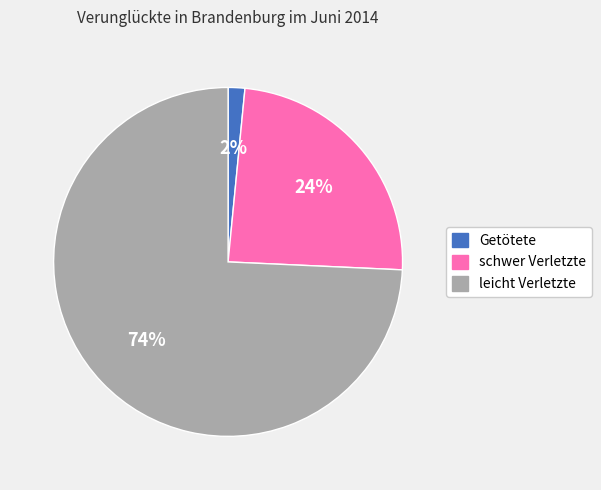

How many segments does this pie chart have?

3